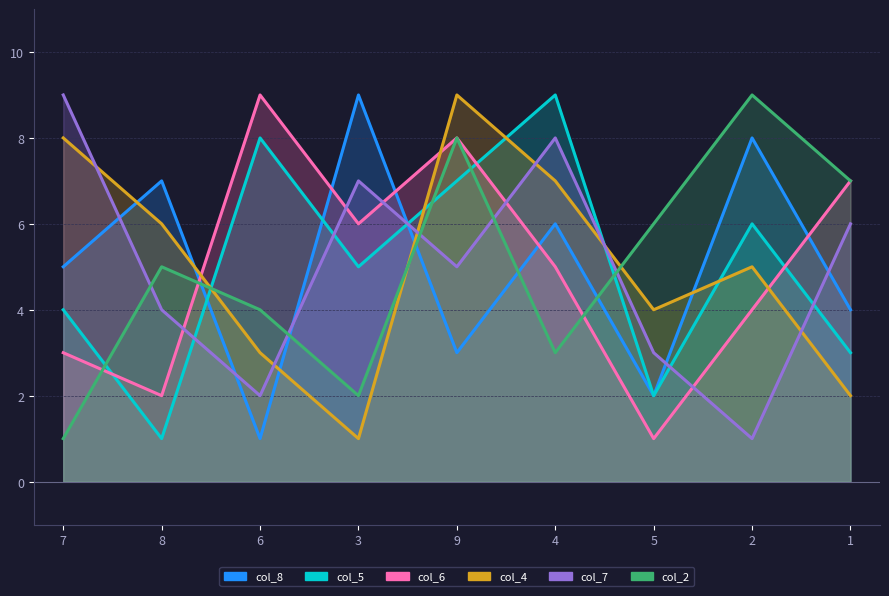

What is the total value across all series at 7?

30